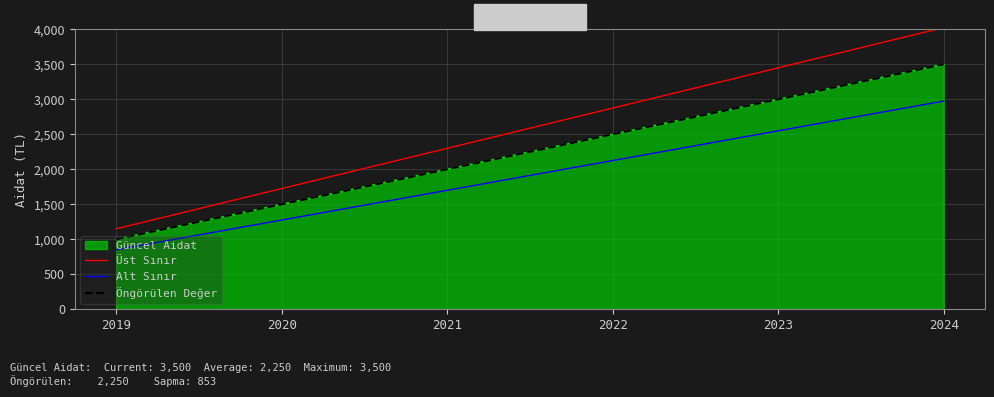

True or false: Öngörülen Değer has more than 0 interior local peaks.

False